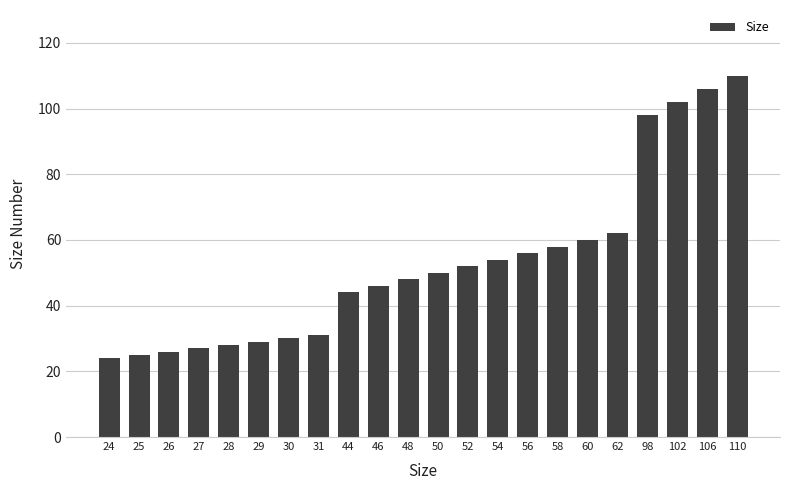

What is the change in value from 44 to 56?

+12